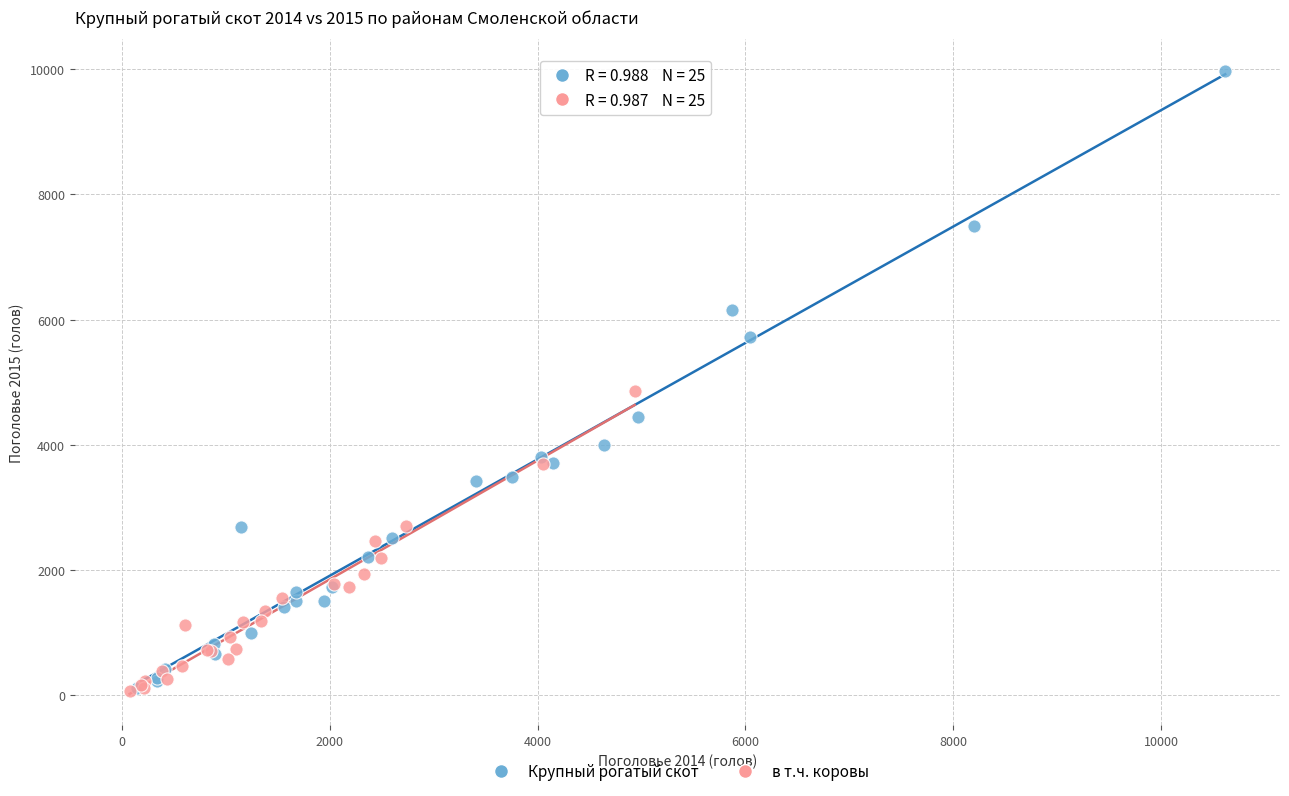

Which series has the widest spread of Y values?

Крупный рогатый скот